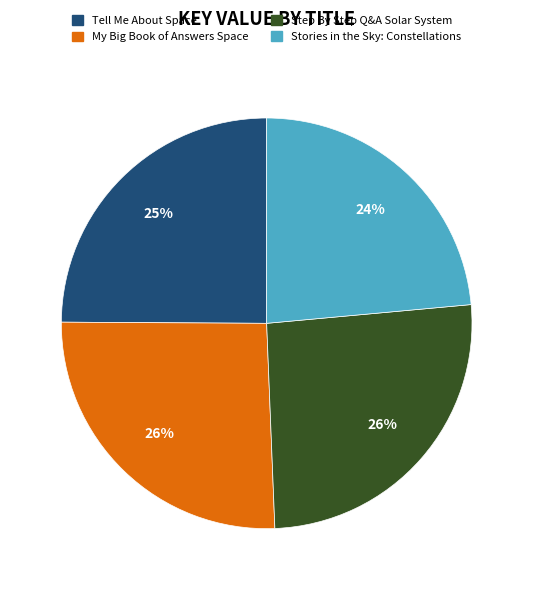

Which slice is the smallest?

Stories in the Sky: Constellations